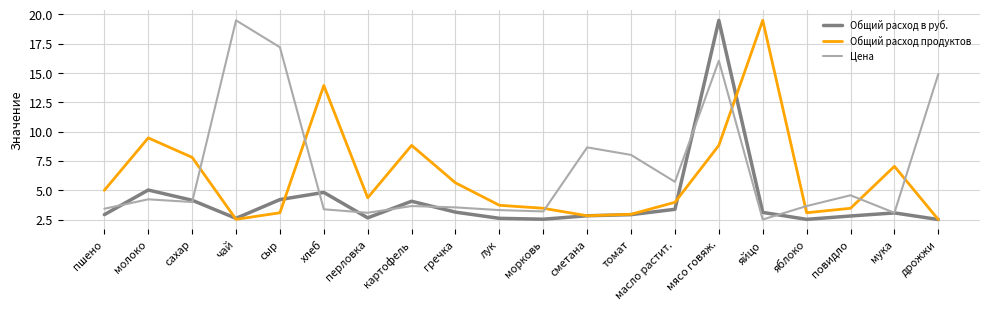

Does the chart display data point markers on the line(s)?

No